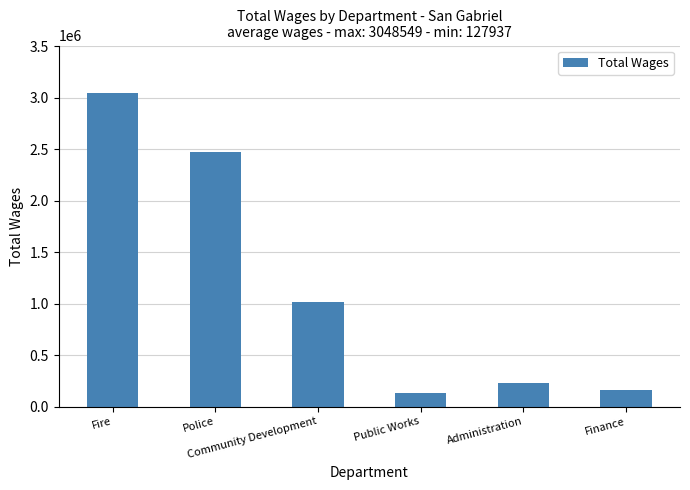

At which label is the value closest to 1588243?

Community Development